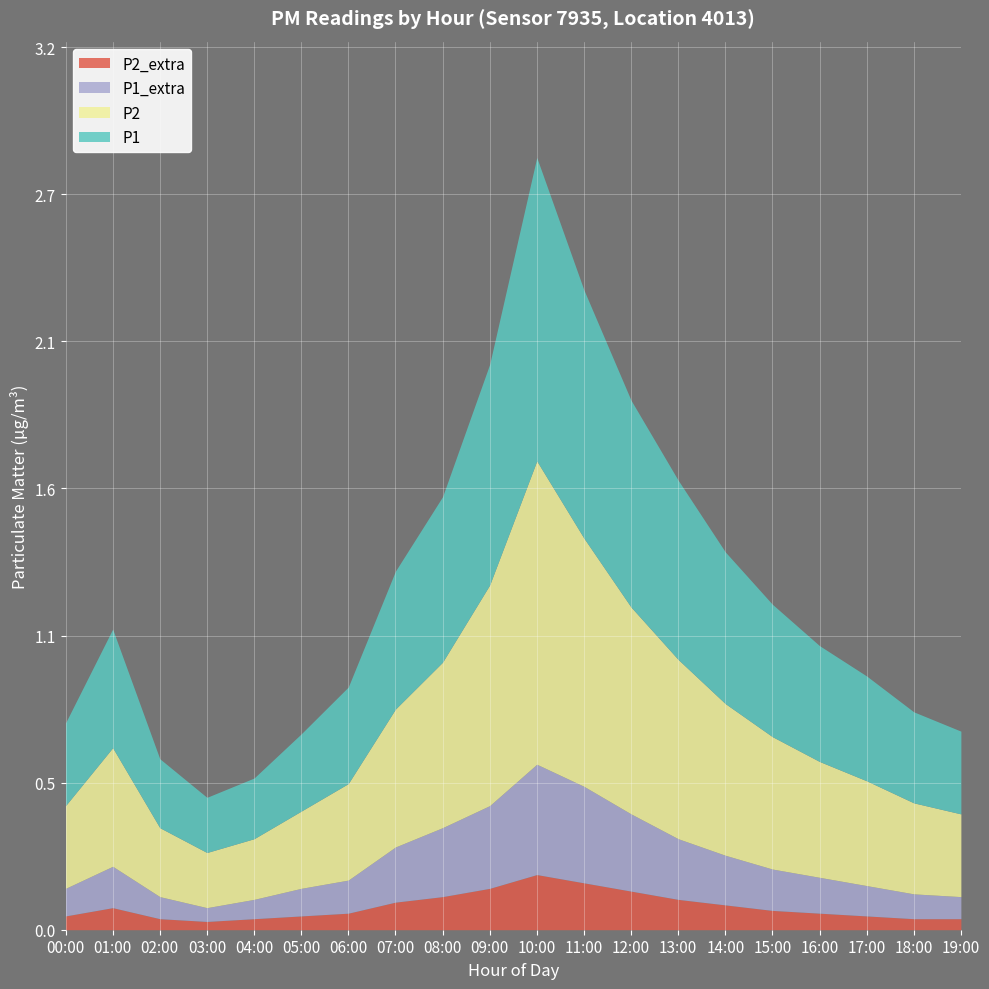

At which category does P1_extra reach its first local peak?

01:00